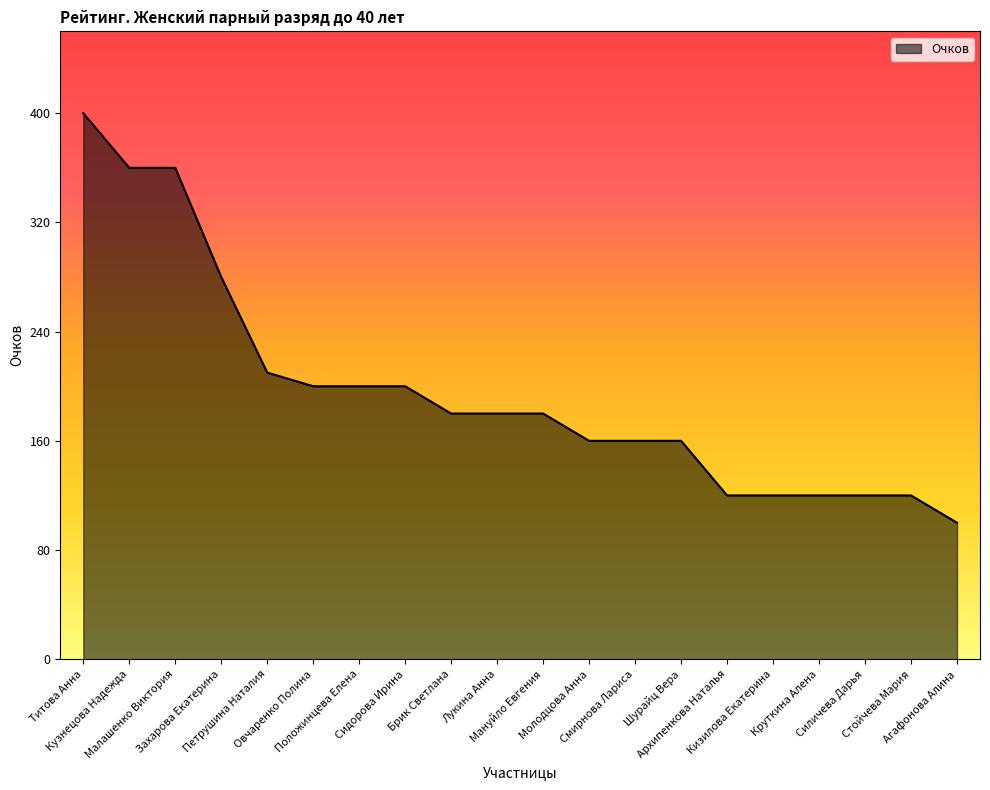

What is the sum of the values at Положинцева Елена and Стойчева Мария?

320